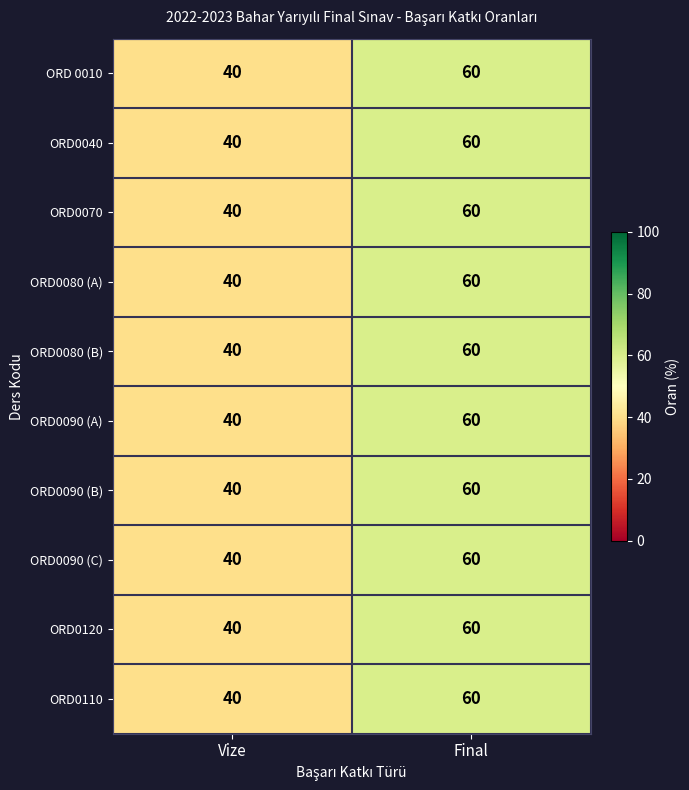

What is the total value across all series at Vize?

400